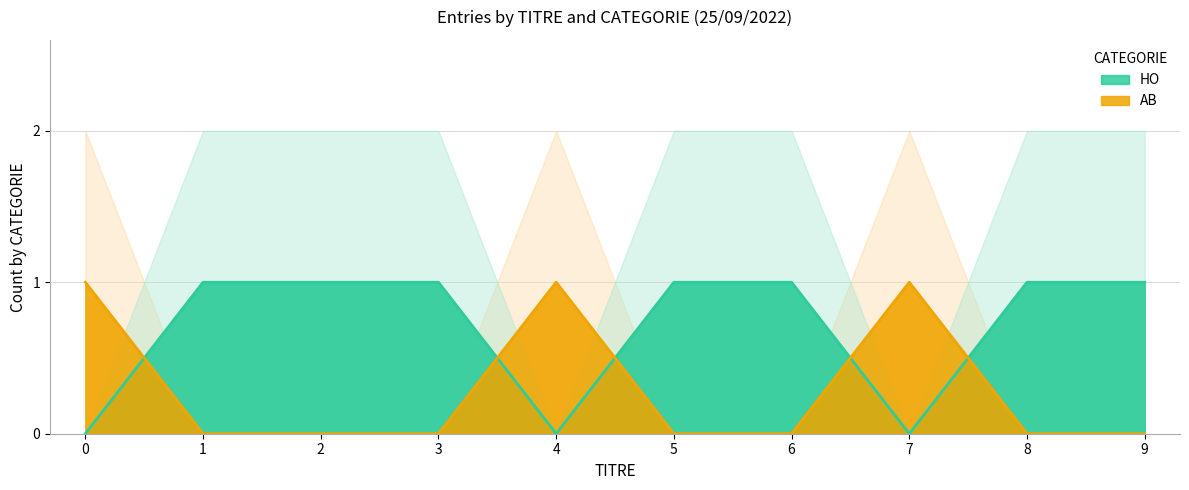

How many data points does each series have?

10